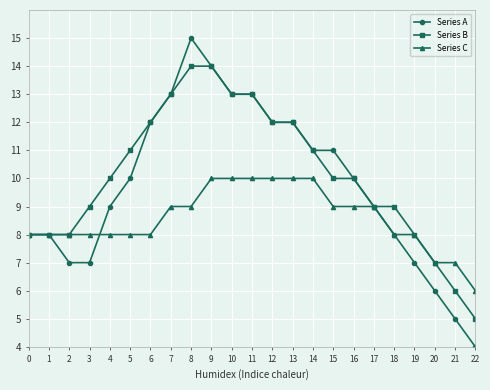

Is the value of Series B at 4 greater than the value of Series C at 3?

Yes